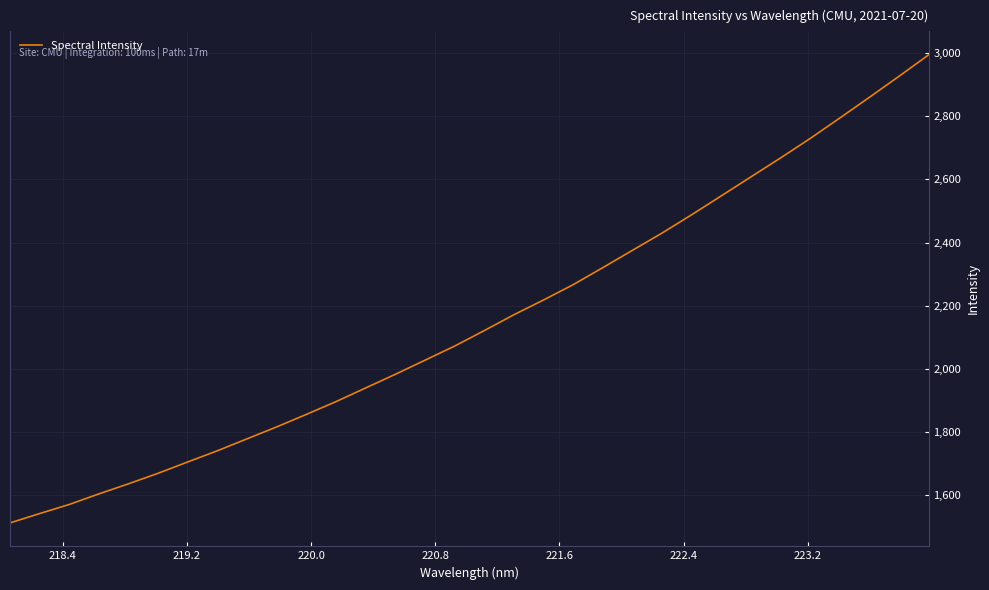

What is the difference between the maximum and minimum values?

1482.5